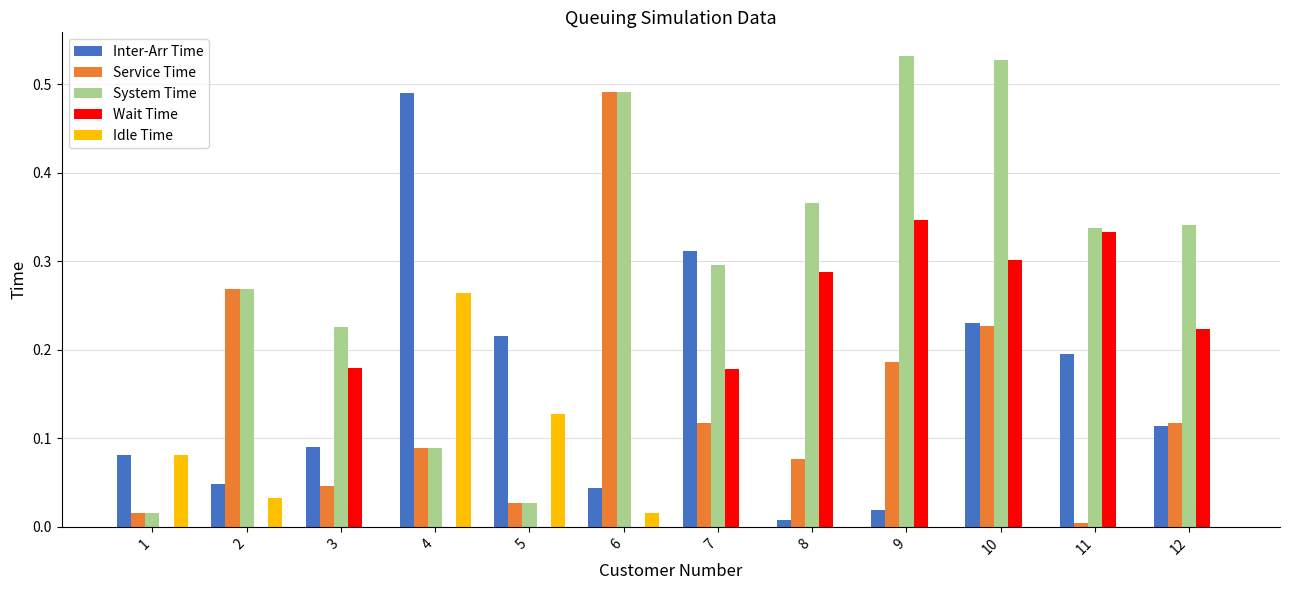

What is the total value across all series at 12?

0.8